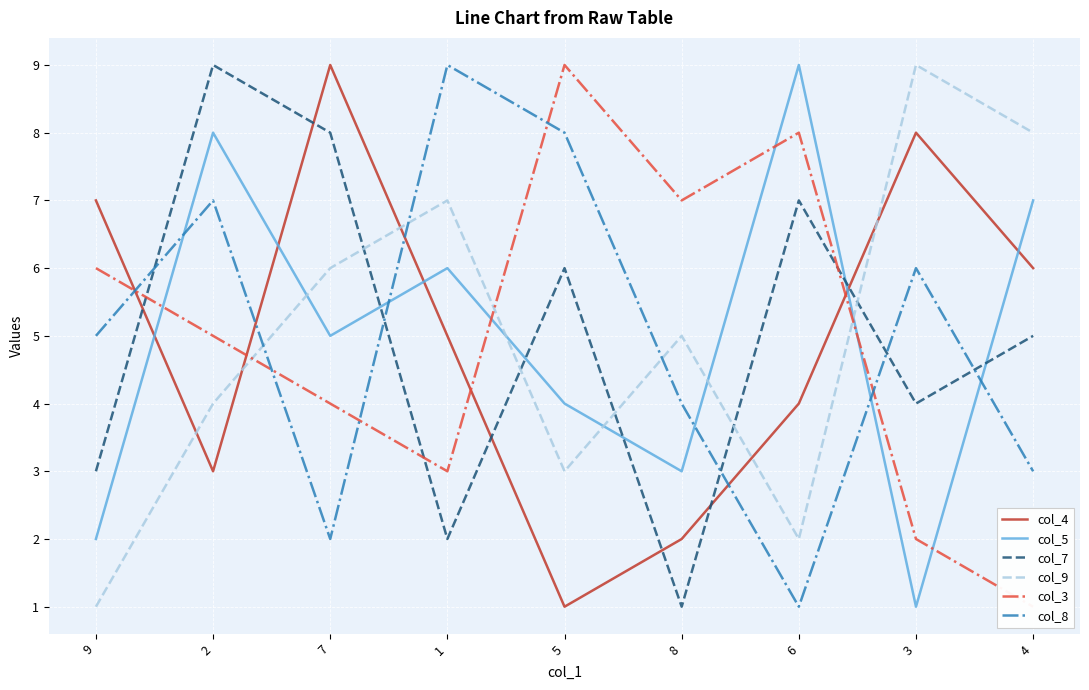

Reading left to right, list all the values displayed in this chart.

col_4: 7	3	9	5	1	2	4	8	6
col_5: 2	8	5	6	4	3	9	1	7
col_7: 3	9	8	2	6	1	7	4	5
col_9: 1	4	6	7	3	5	2	9	8
col_3: 6	5	4	3	9	7	8	2	1
col_8: 5	7	2	9	8	4	1	6	3